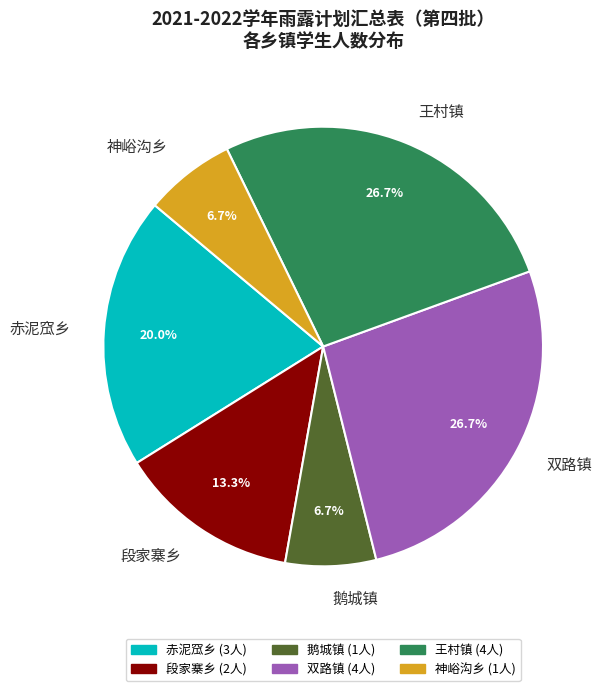

What percentage is the 王村镇 slice, to the nearest percent?

27%